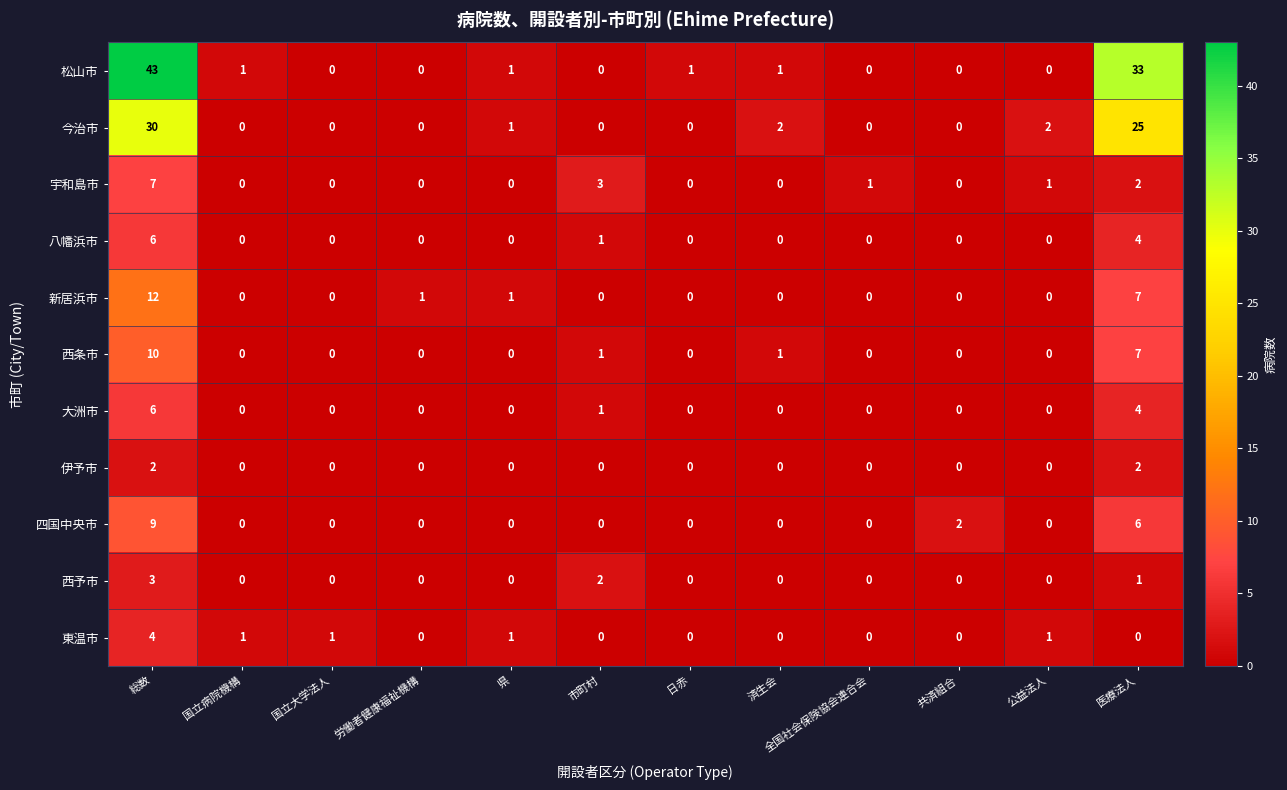

At which label does 四国中央市 reach its peak?

総数